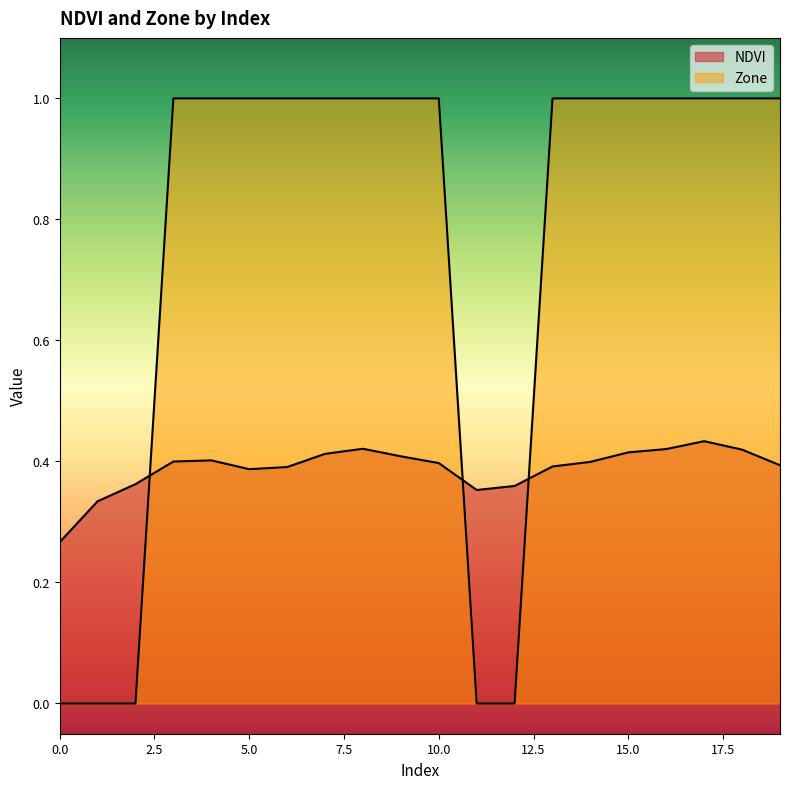

True or false: NDVI has more than 2 interior local peaks.

True